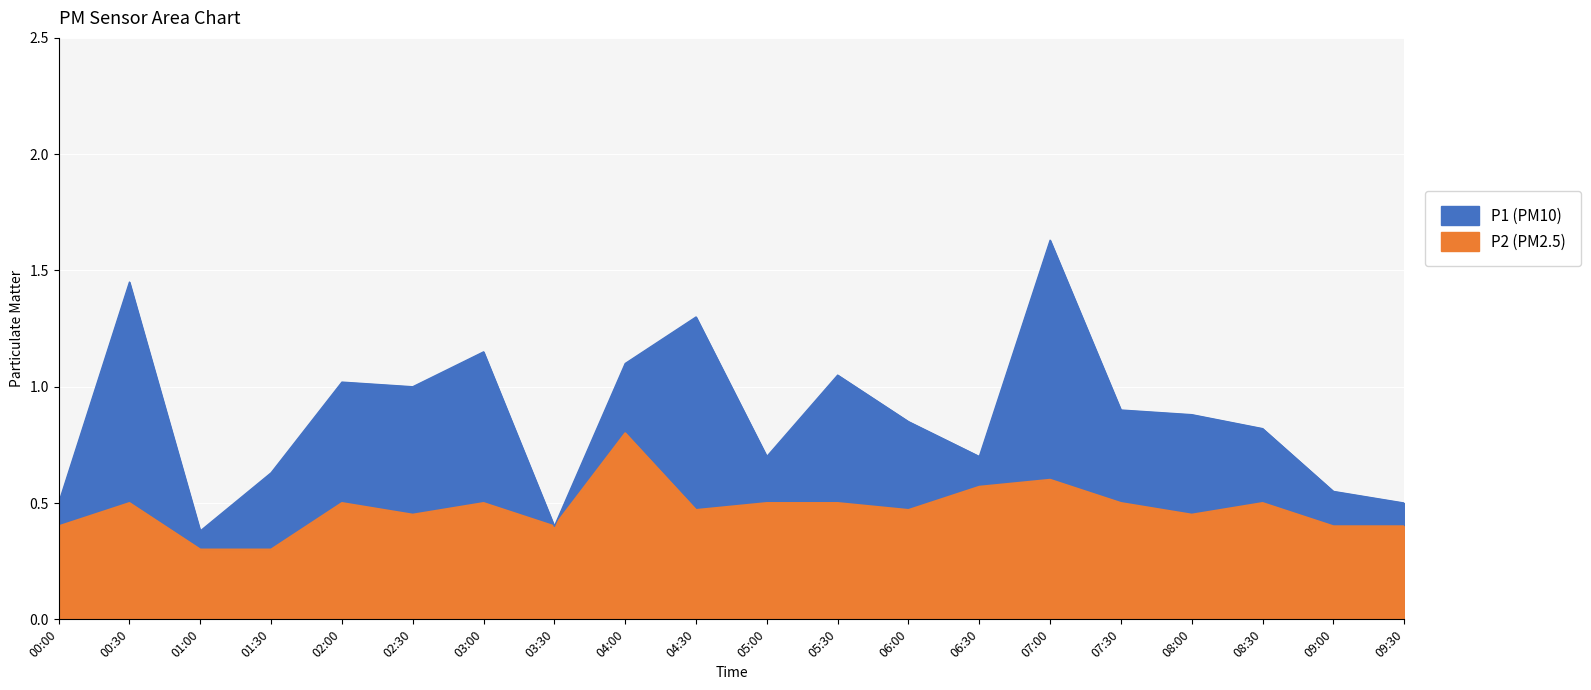

What is the difference between the second highest and minimum values in the P1 series?

1.1